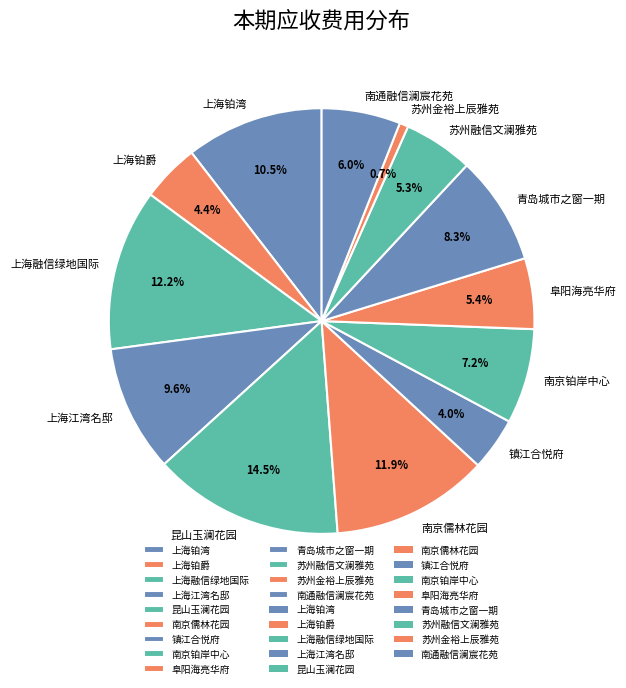

Which has a higher value, 南京儒林花园 or 上海铂爵?

南京儒林花园